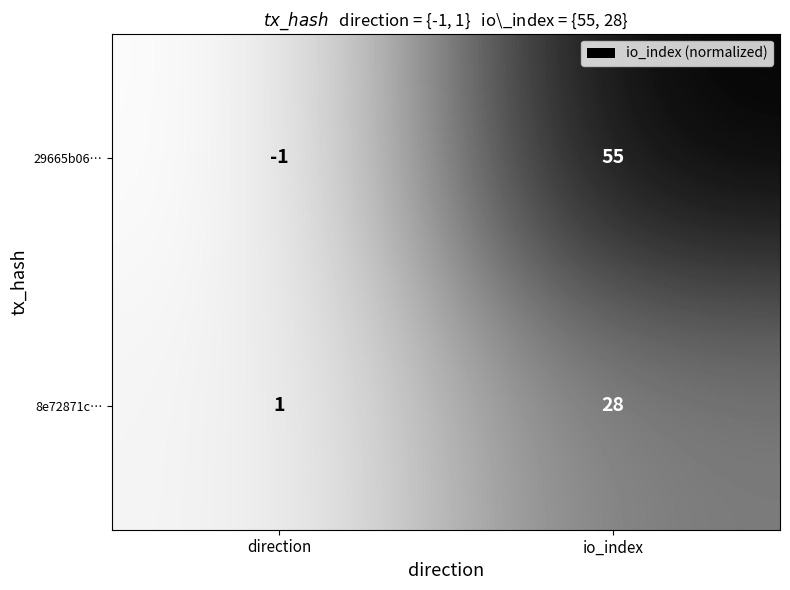

Is the value of 8e72871c… at direction greater than the value of 29665b06… at io_index?

No